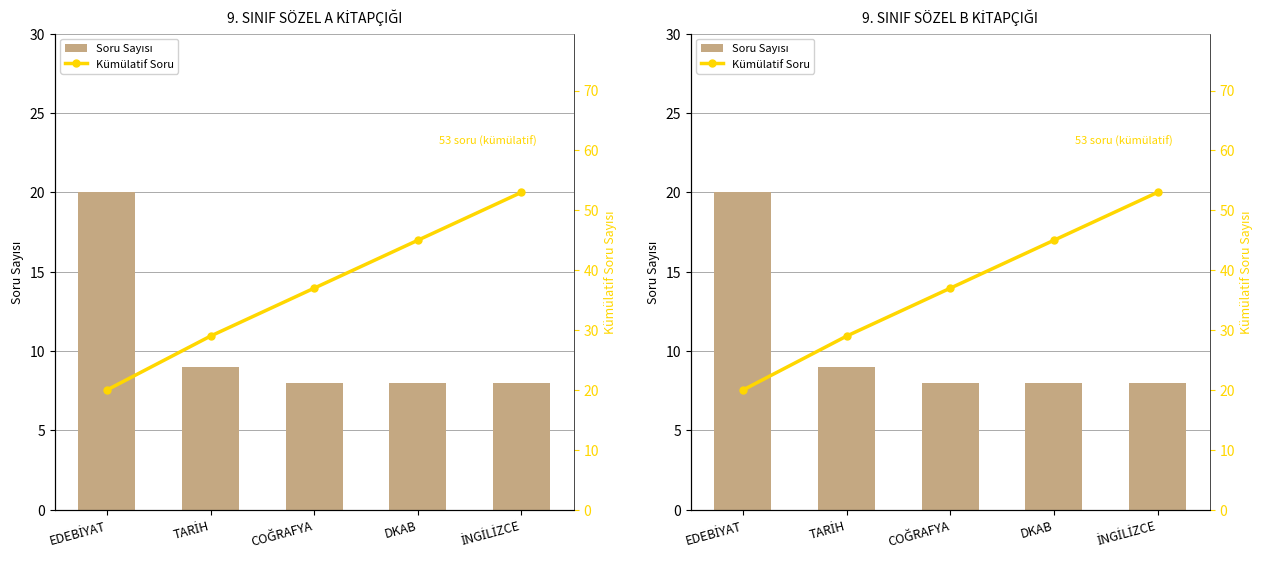

Is the value of Soru Sayısı at COĞRAFYA greater than the value of Kümülatif Soru at COĞRAFYA?

No